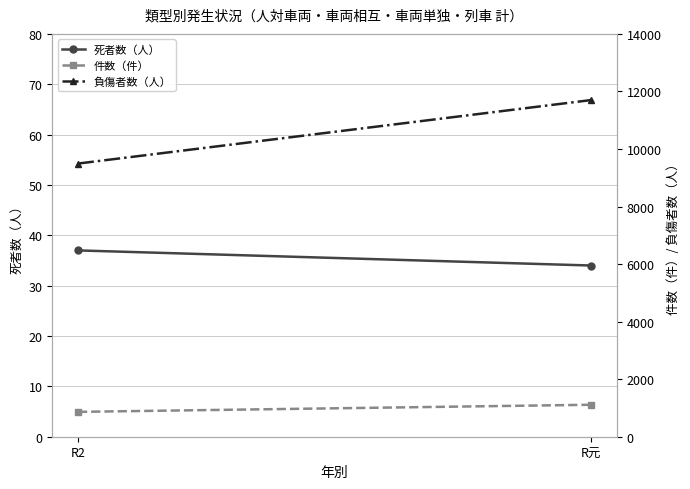

What are all the series names shown in the legend?

死者数（人）, 件数（件）, 負傷者数（人）